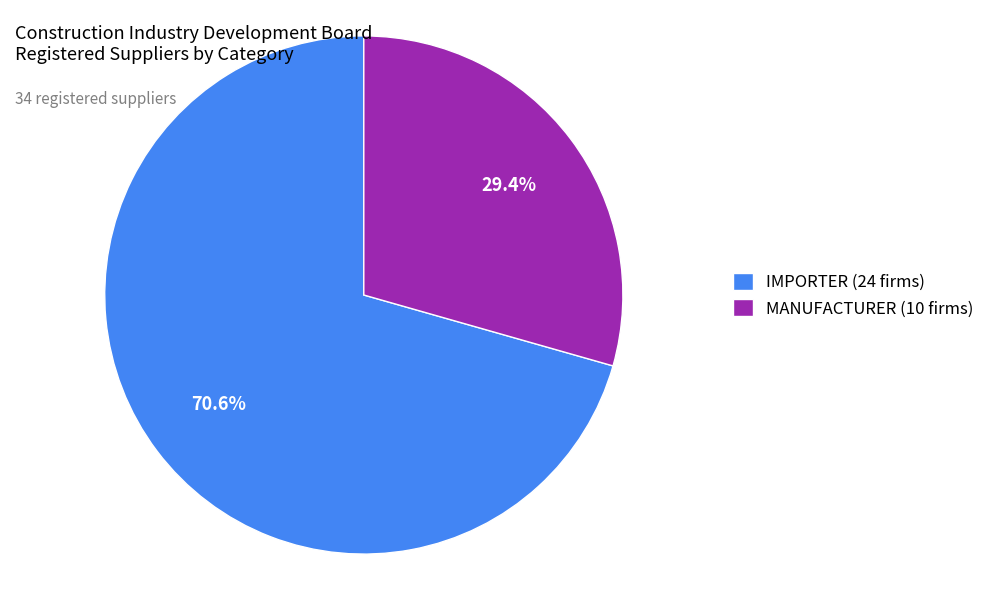

How many slices are in this pie chart?

2